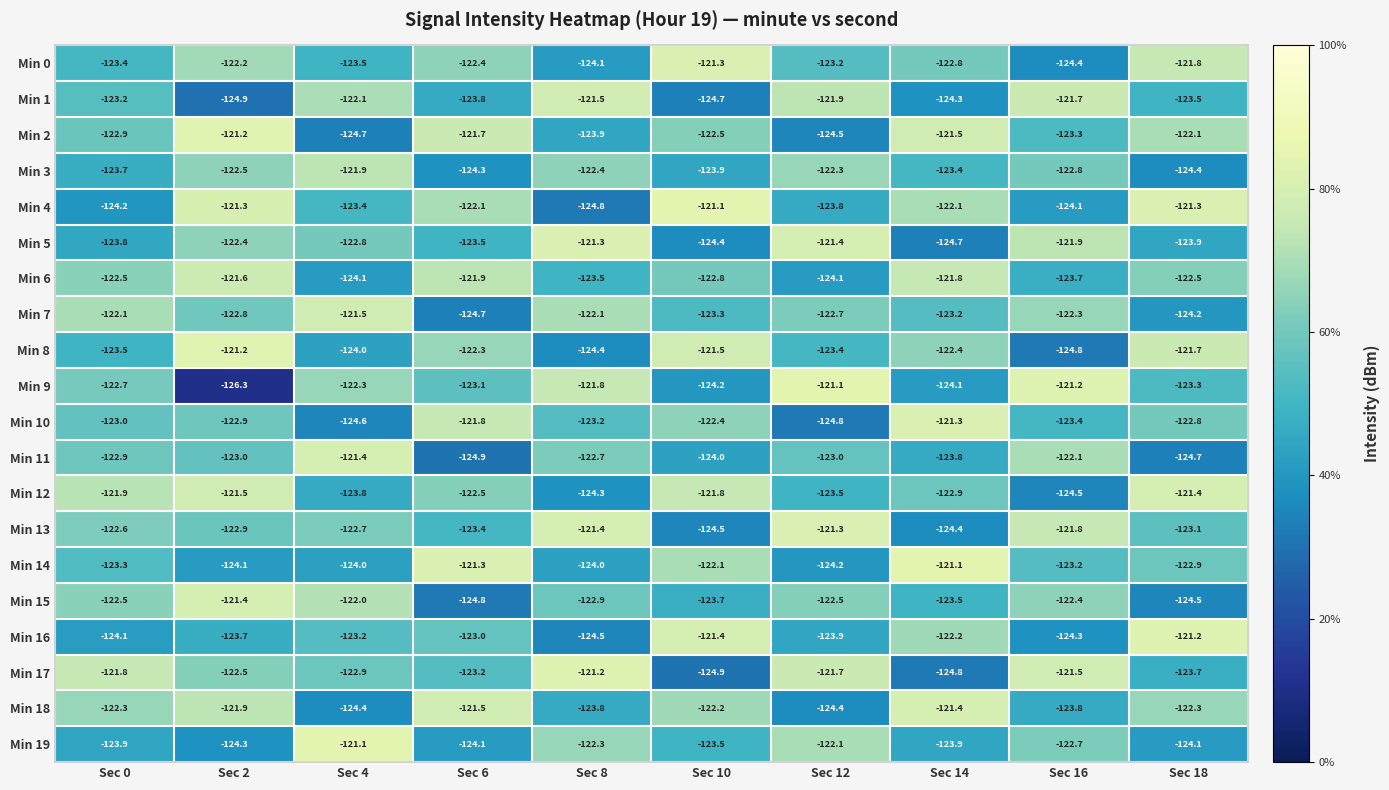

True or false: Min 6 has a value of -175.3 at Sec 14.

False